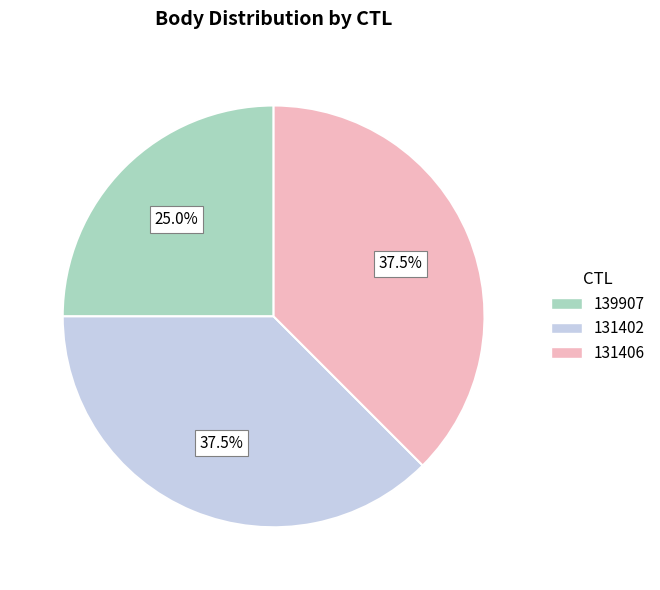

Which category has the smallest portion of the pie?

139907